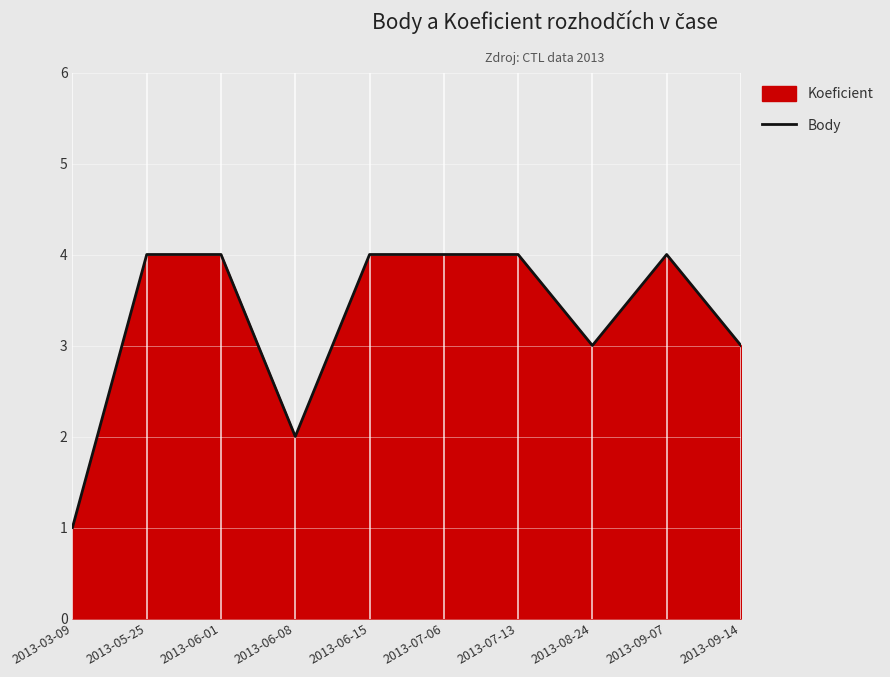

How many interior local peaks (higher than both neighbors) does the data have?

1